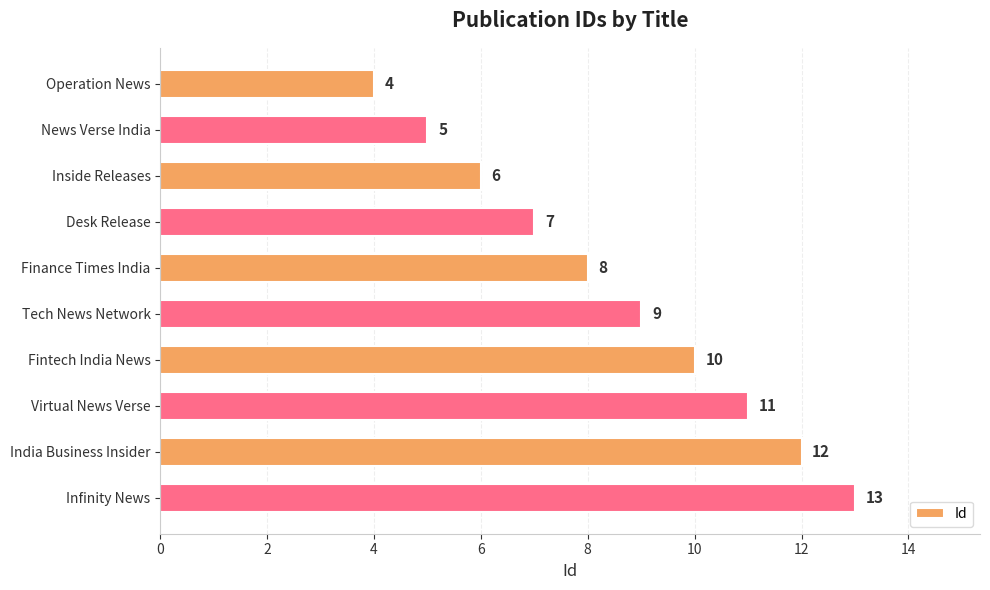

What is the sum of the values at Finance Times India and Tech News Network?

17